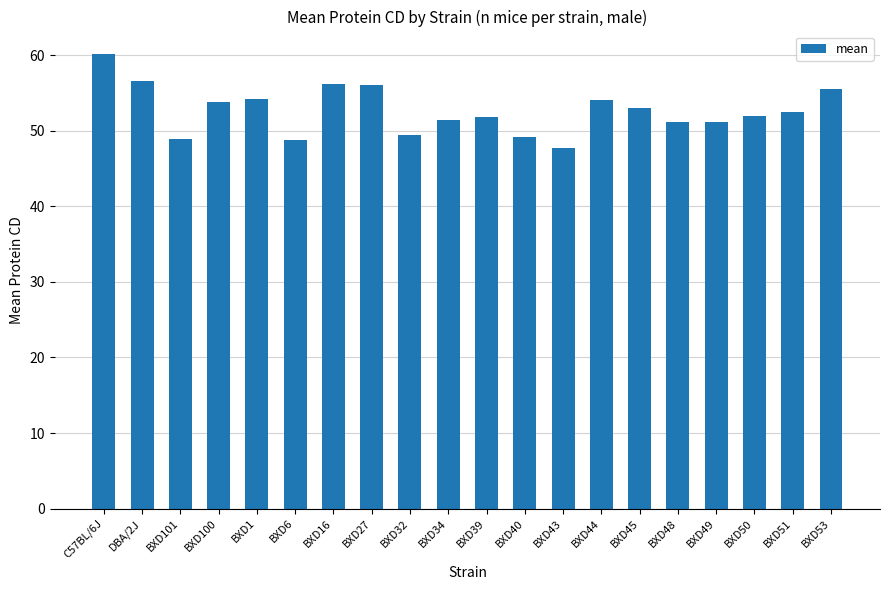

What is the smallest value displayed?

47.8